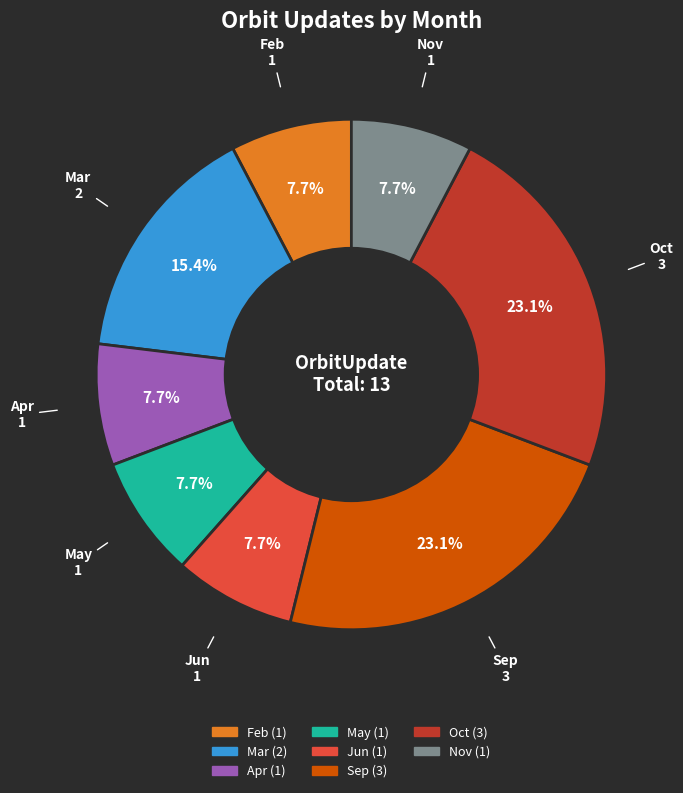

Does any single category account for the majority?

No